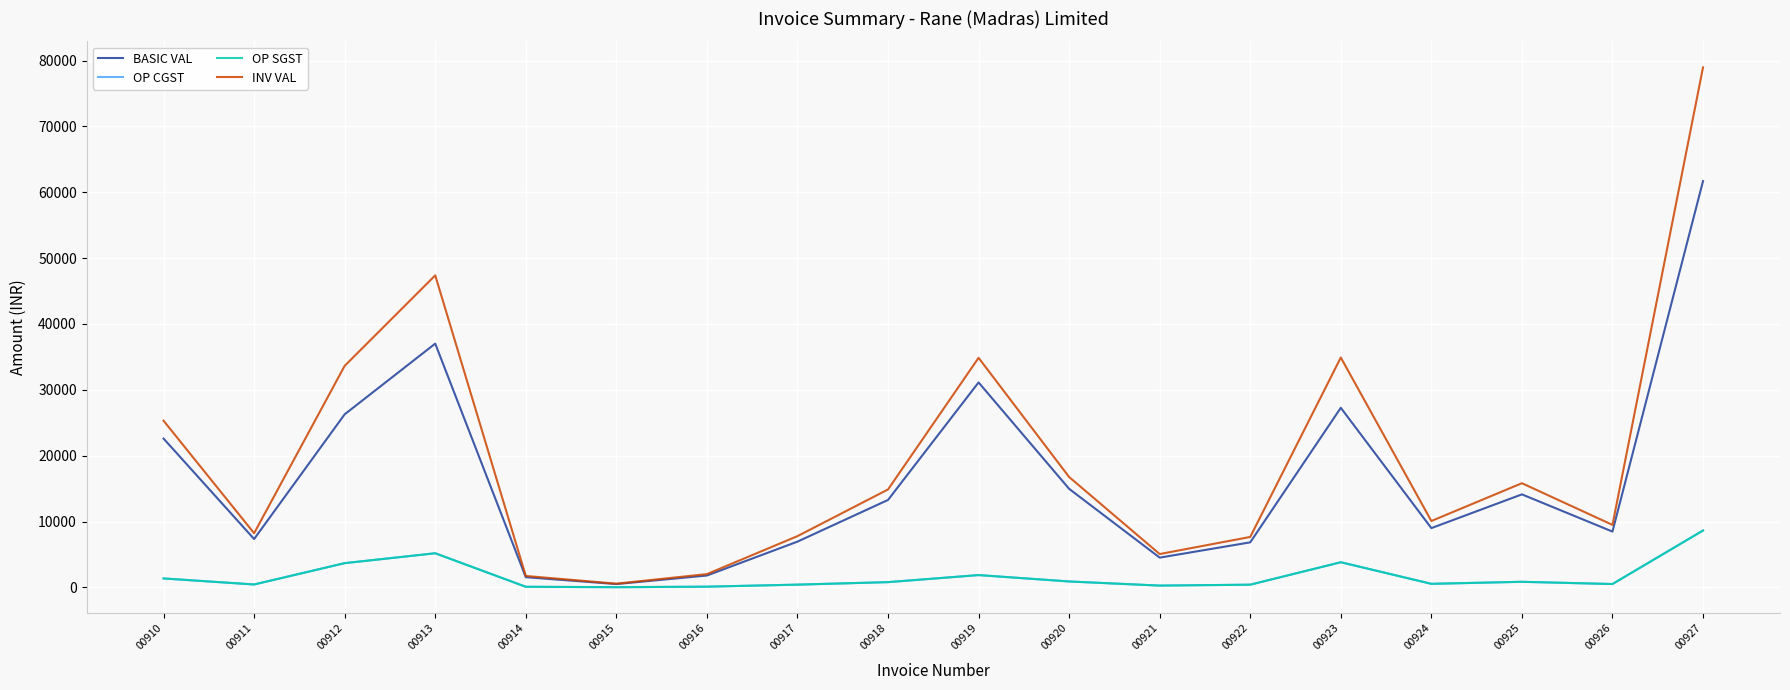

At which label does OP CGST reach its minimum?

00915